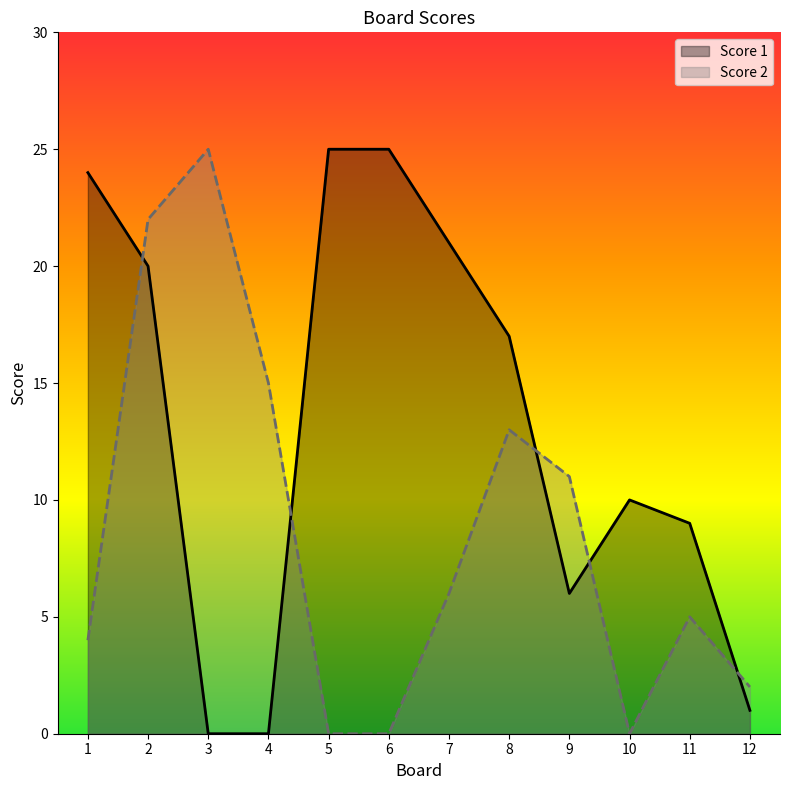

Does the chart have visible grid lines?

No